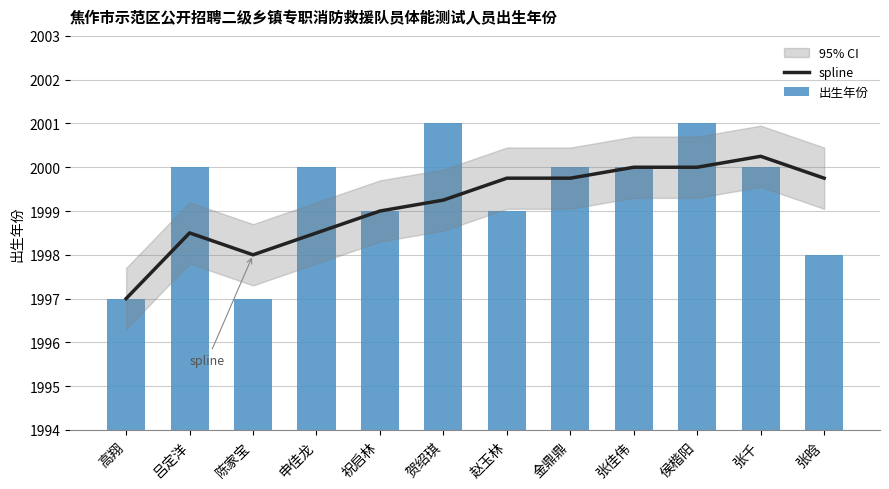

What is the minimum value shown in the chart?

1997.0